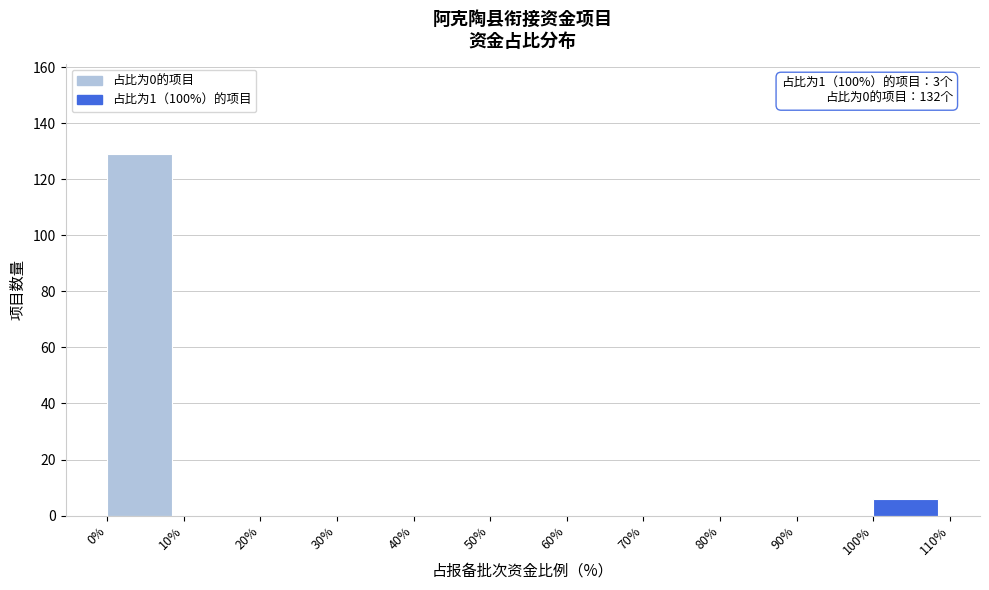

Reading right to left, extract all data points from this chart.

100%=6	90%=0	80%=0	70%=0	60%=0	50%=0	40%=0	30%=0	20%=0	10%=0	0%=129